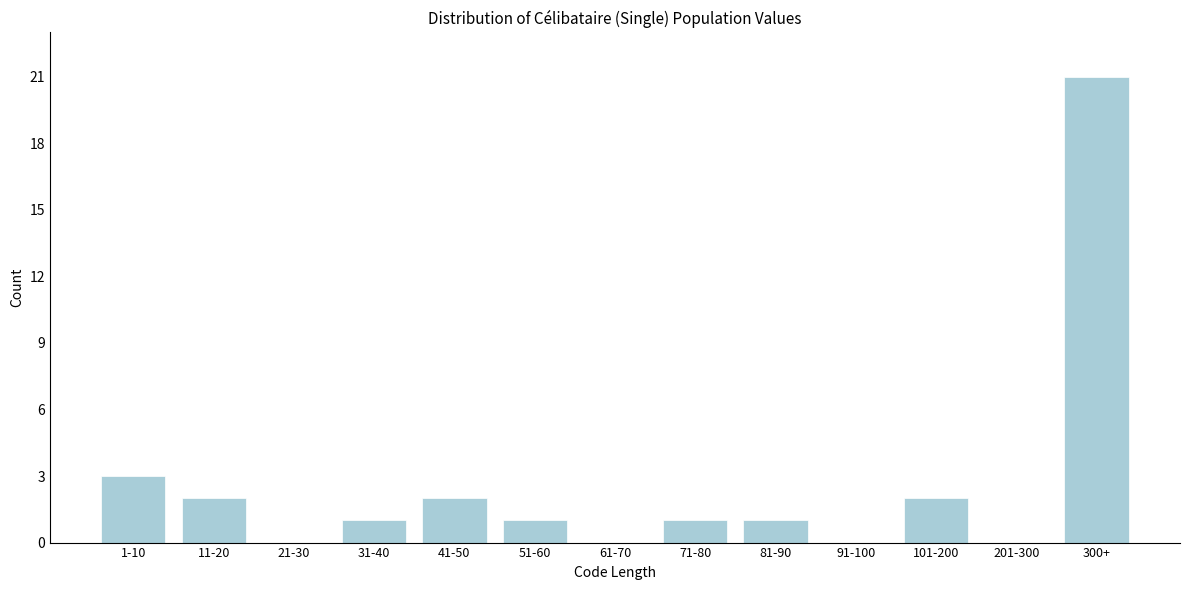

Reading right to left, list all the values displayed in this chart.

300+=21	201-300=0	101-200=2	91-100=0	81-90=1	71-80=1	61-70=0	51-60=1	41-50=2	31-40=1	21-30=0	11-20=2	1-10=3